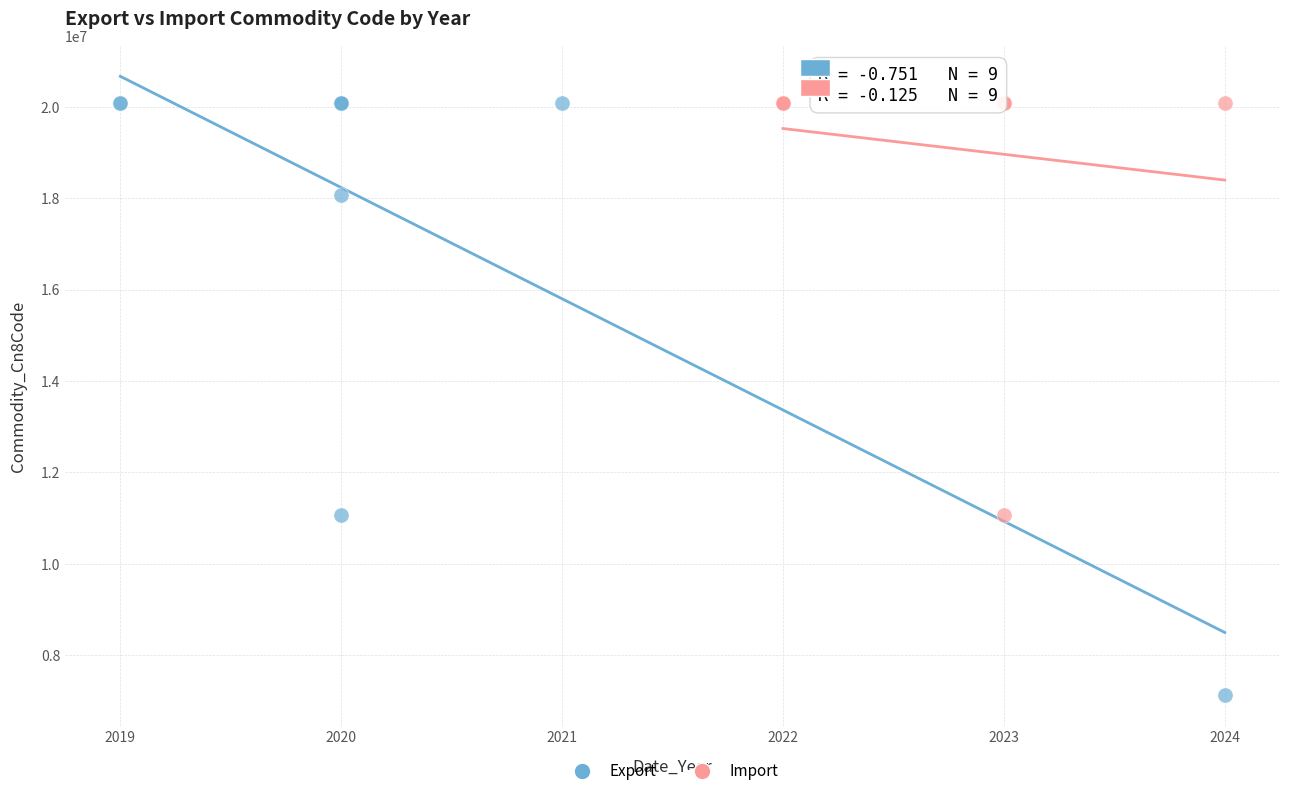

Which series contains the lowest Y value?

Export